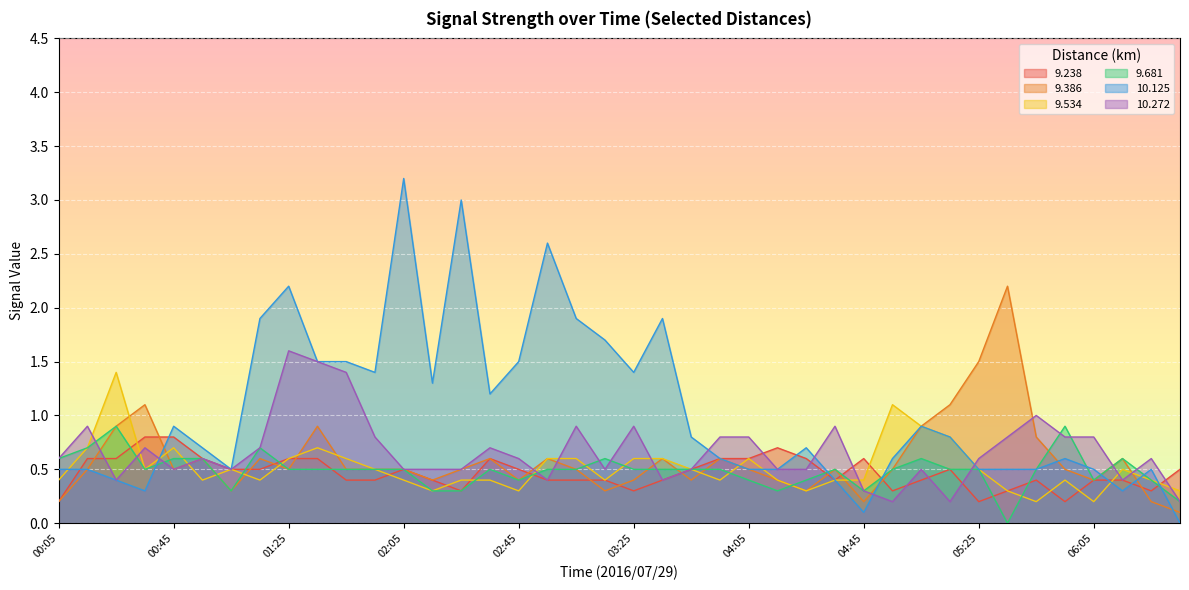

True or false:  10.272 has more than 0 points higher than both neighbors.

True